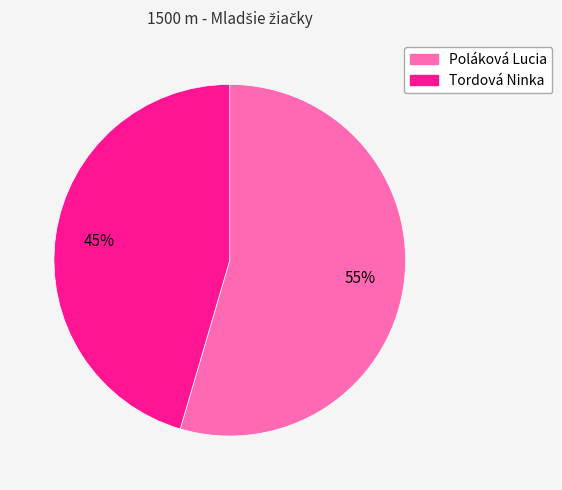

What percentage is the Poláková Lucia slice, to the nearest percent?

55%